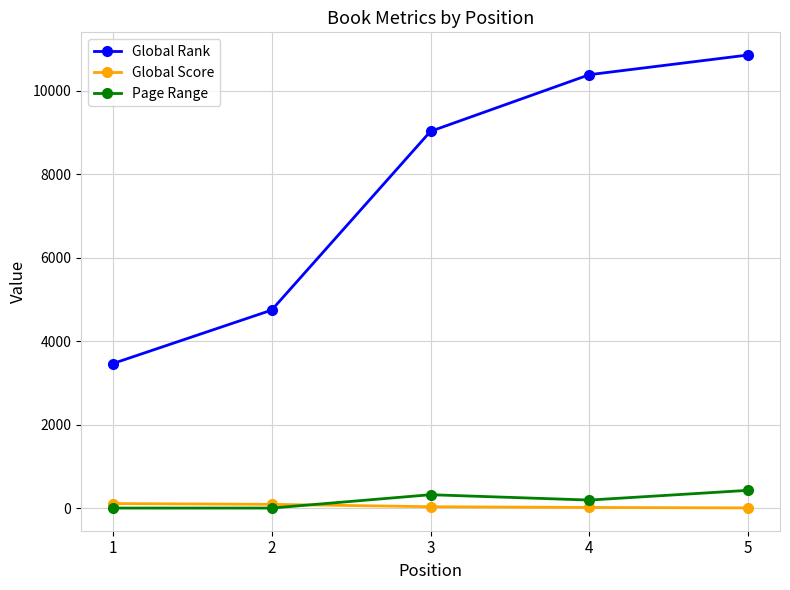

What is the value of the Global Rank point at the 3rd from the left?

9029